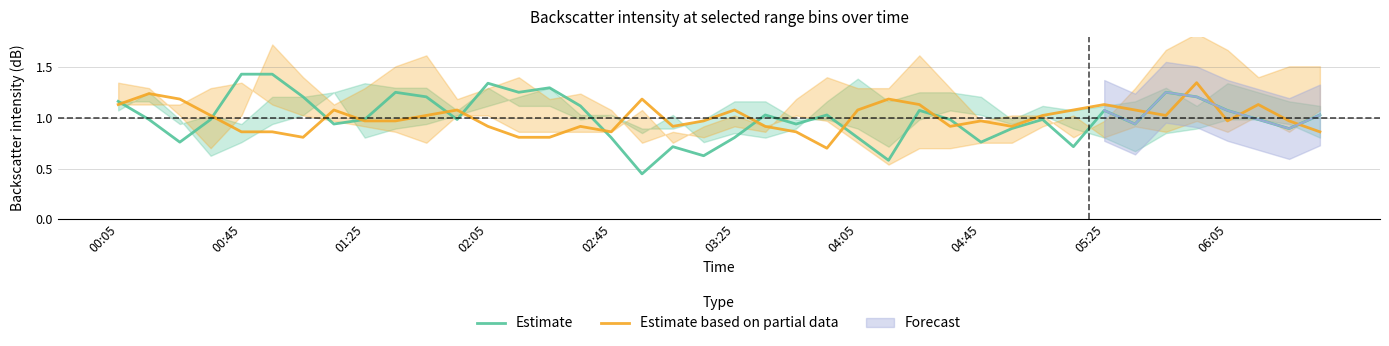

The value of Estimate at 04:05 is 0.8. True or false?

True